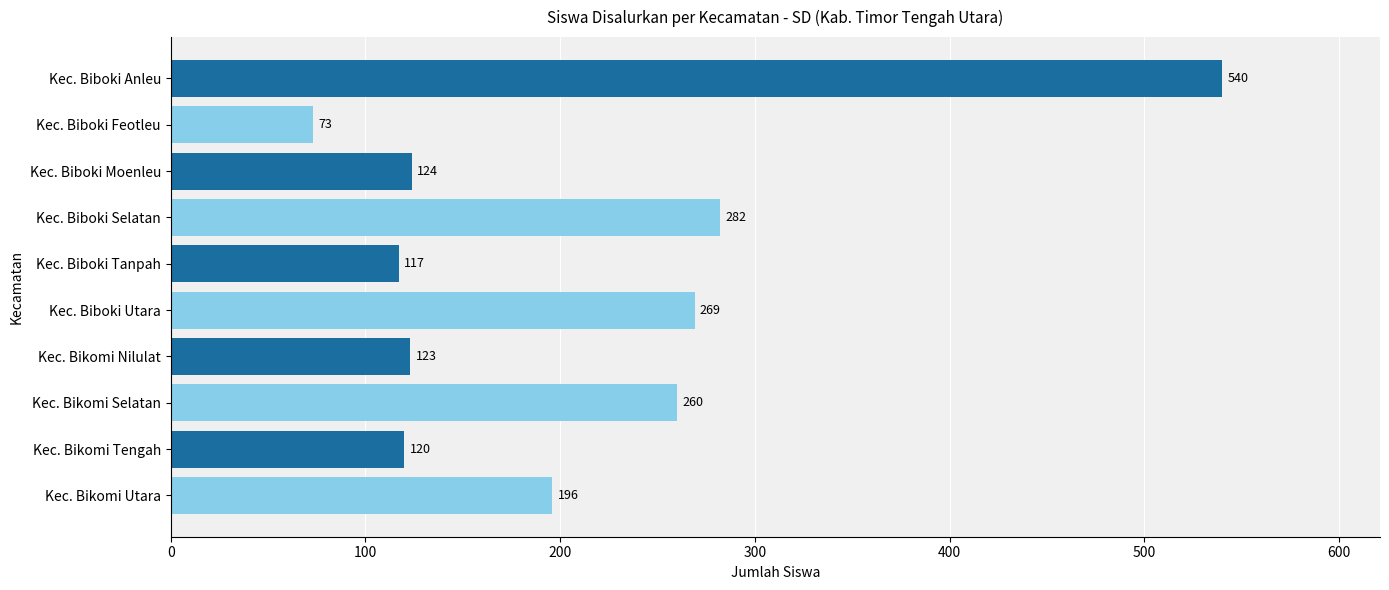

Reading bottom to top, list all the values displayed in this chart.

Kec. Bikomi Utara=196	Kec. Bikomi Tengah=120	Kec. Bikomi Selatan=260	Kec. Bikomi Nilulat=123	Kec. Biboki Utara=269	Kec. Biboki Tanpah=117	Kec. Biboki Selatan=282	Kec. Biboki Moenleu=124	Kec. Biboki Feotleu=73	Kec. Biboki Anleu=540